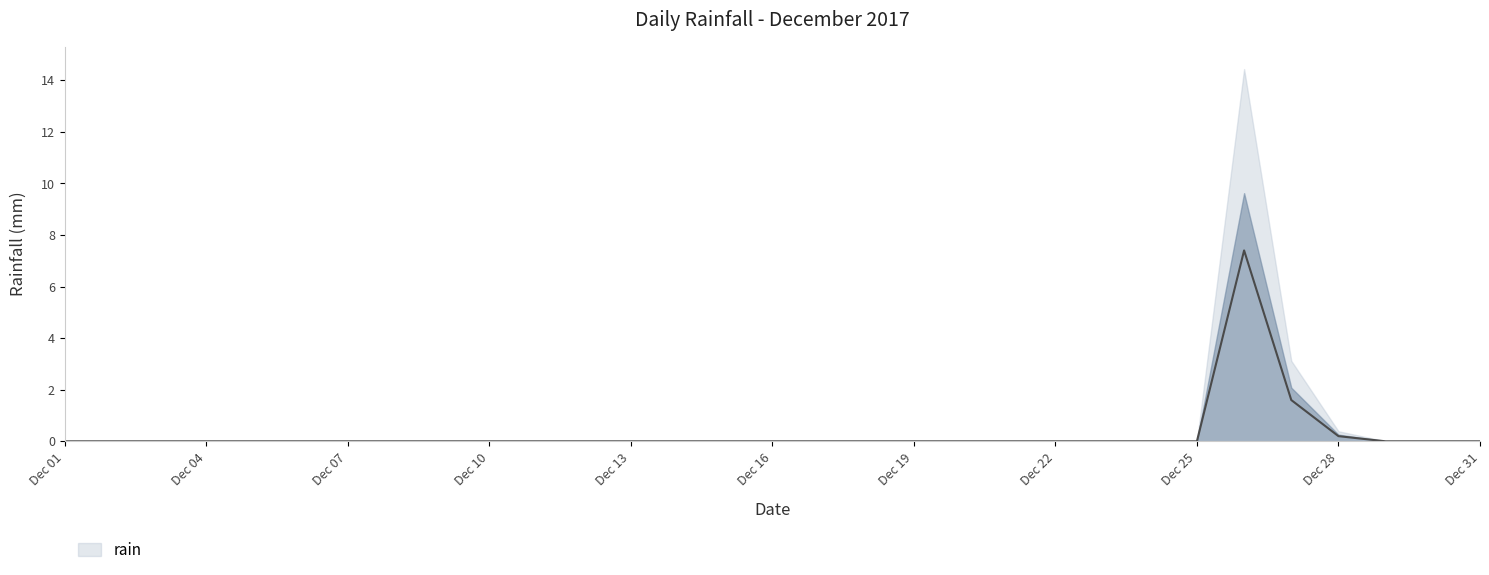

At which category does the chart reach its minimum across all series?

Dec 01